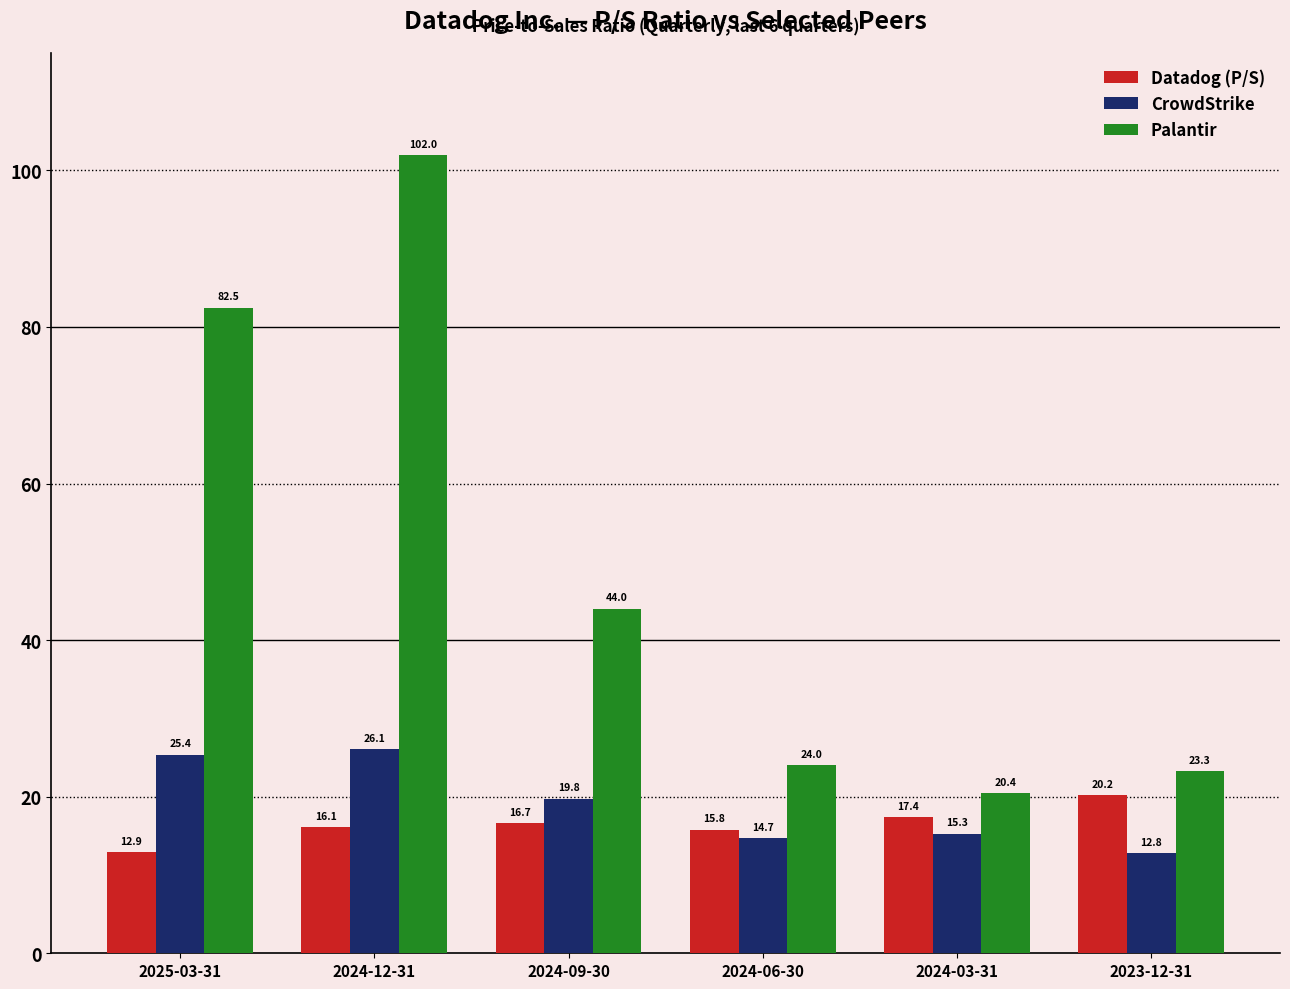

At which label does Palantir reach its peak?

2024-12-31